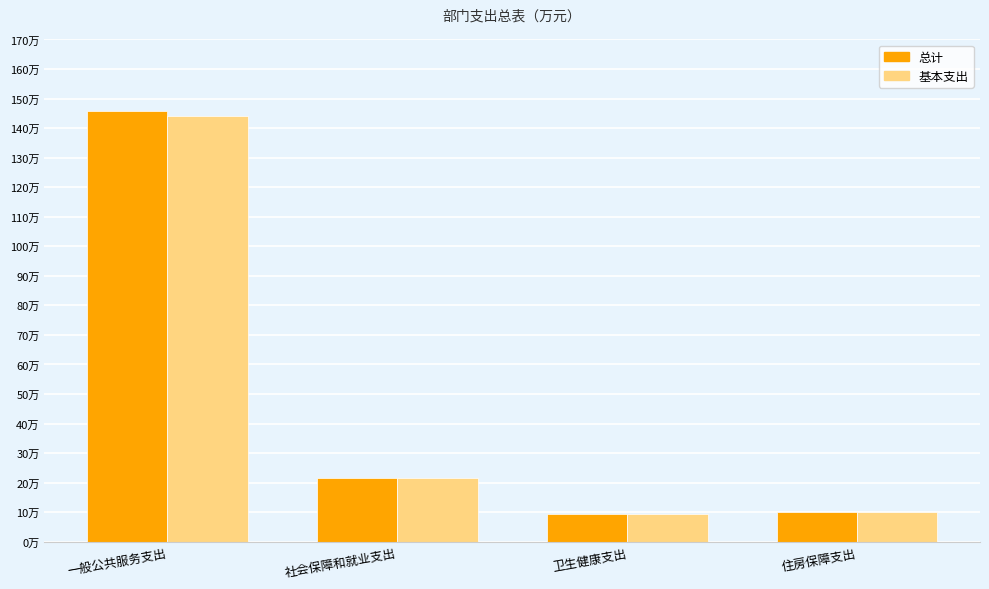

What are all the series names shown in the legend?

总计, 基本支出